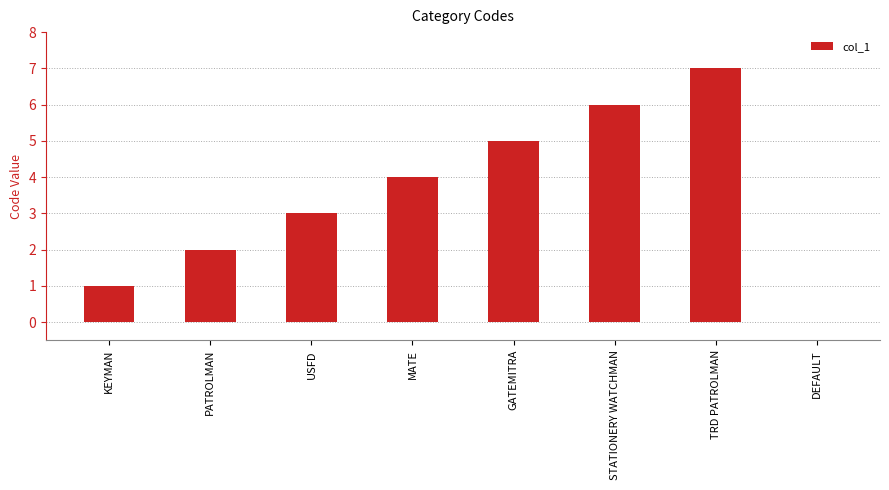

Reading left to right, what are all the values shown in this chart?

KEYMAN=1	PATROLMAN=2	USFD=3	MATE=4	GATEMITRA=5	STATIONERY WATCHMAN=6	TRD PATROLMAN=7	DEFAULT=0